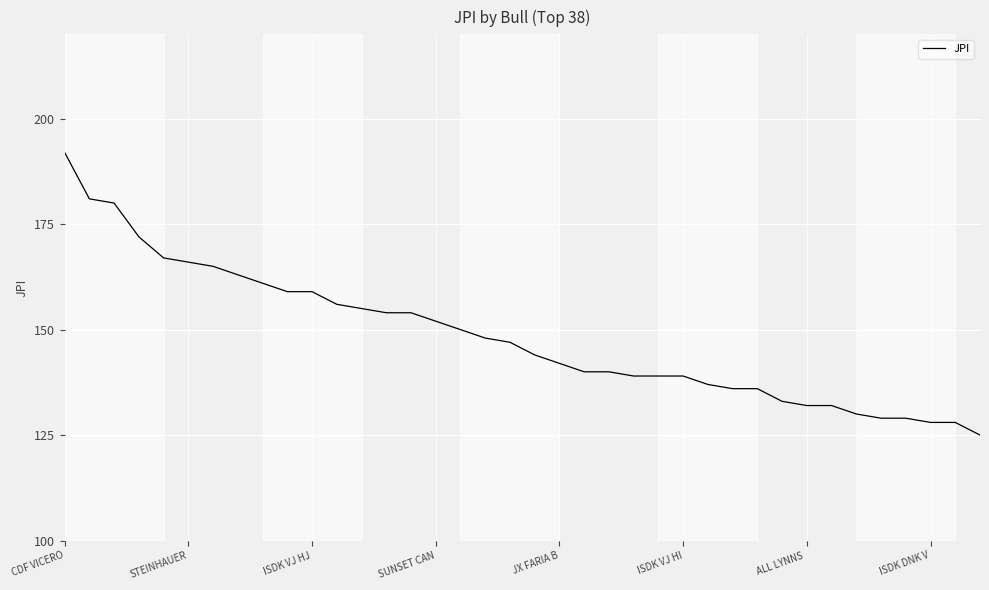

What is the maximum value shown in the chart?

192